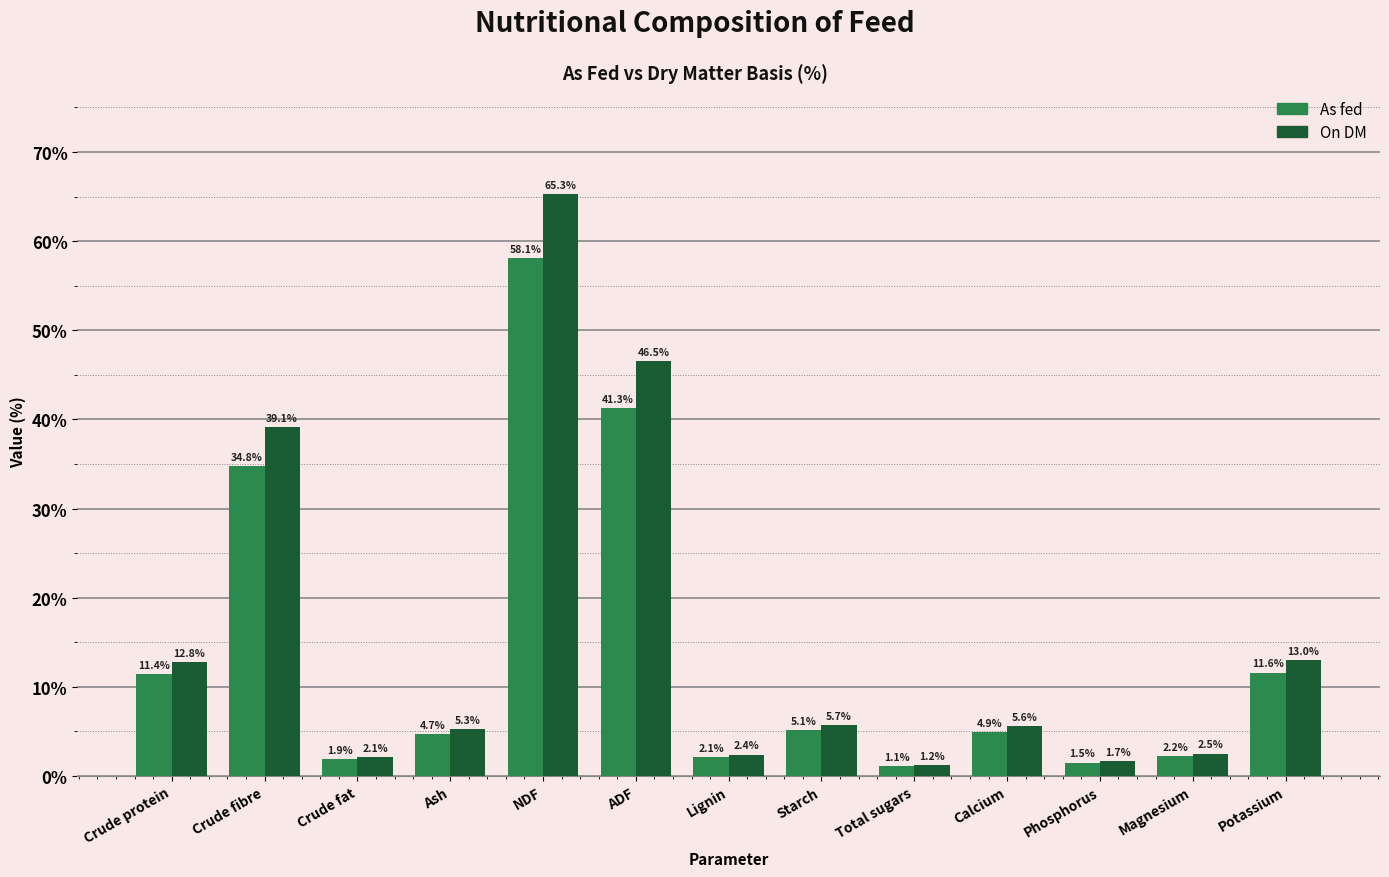

How many categories are shown in the chart?

13